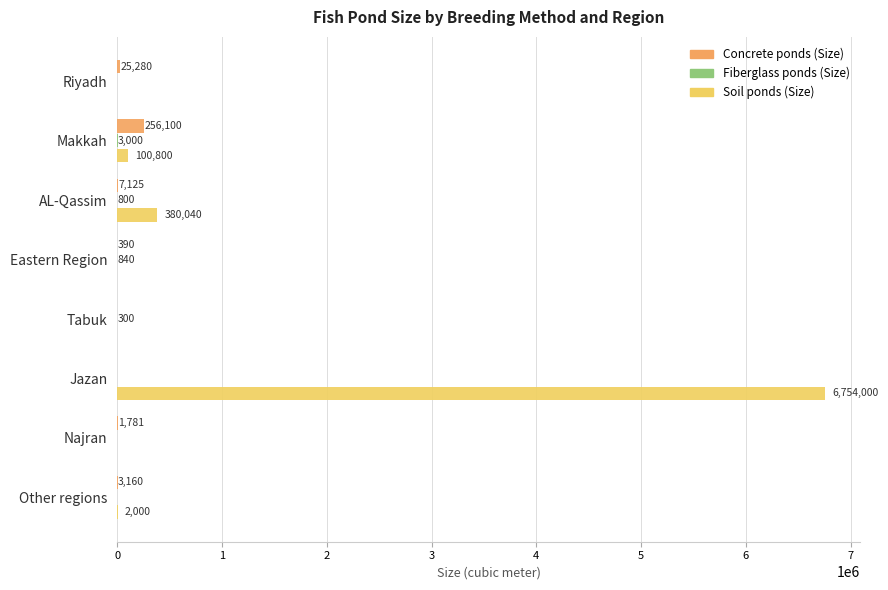

What is the total value across all series at Makkah?

359900